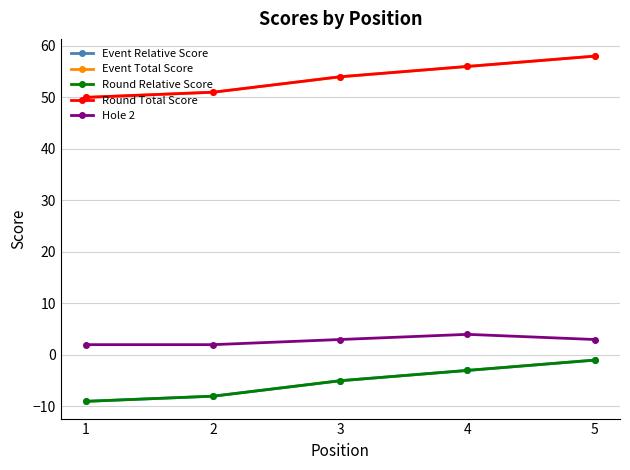

Rank the categories by Event Relative Score value from lowest to highest.

1, 2, 3, 4, 5